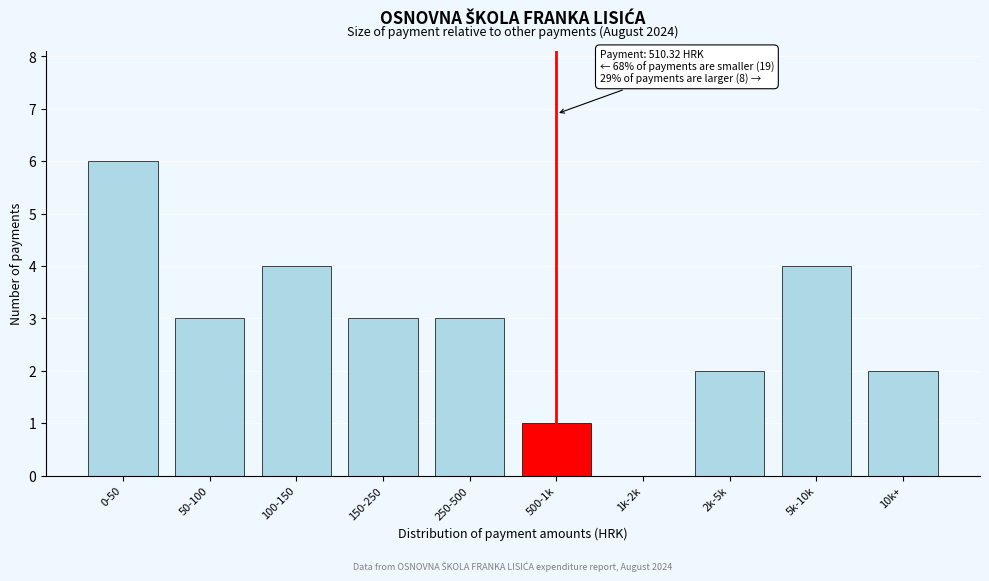

Reading left to right, transcribe all the data shown in this chart.

0-50=6	50-100=3	100-150=4	150-250=3	250-500=3	500-1k=1	1k-2k=0	2k-5k=2	5k-10k=4	10k+=2